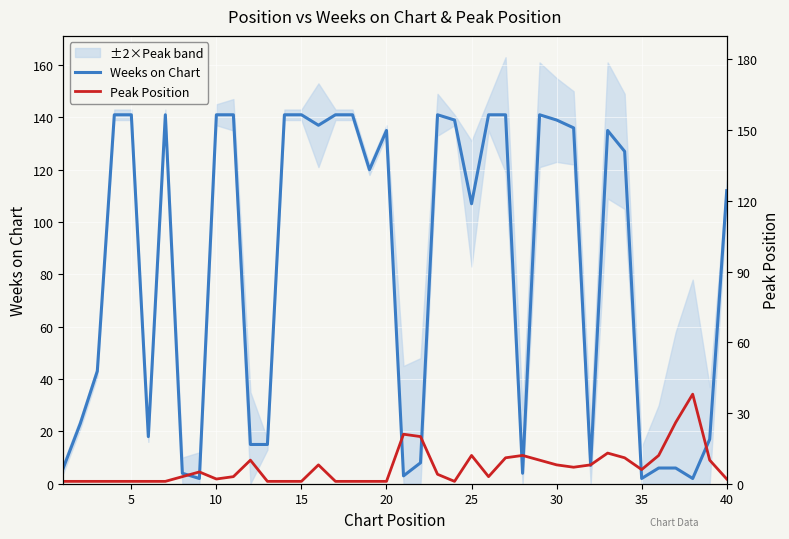

What is the highest value of the Weeks on Chart series?

141